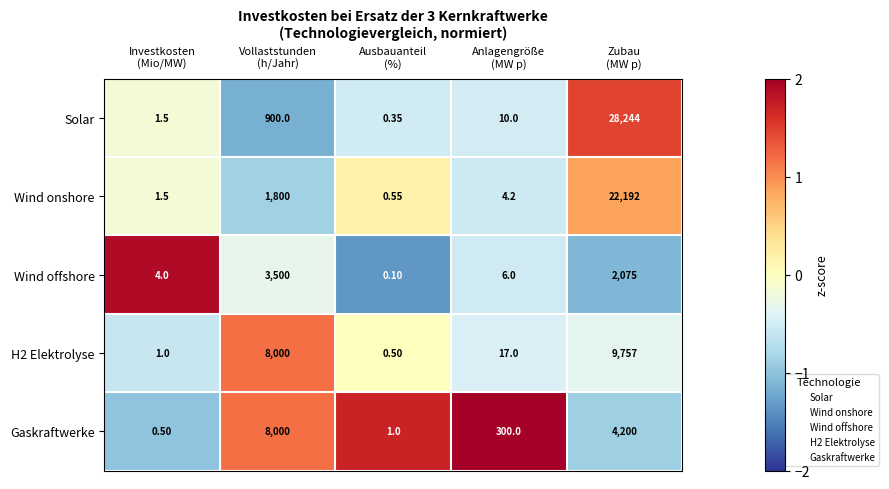

Which series has the largest total across all categories?

Solar